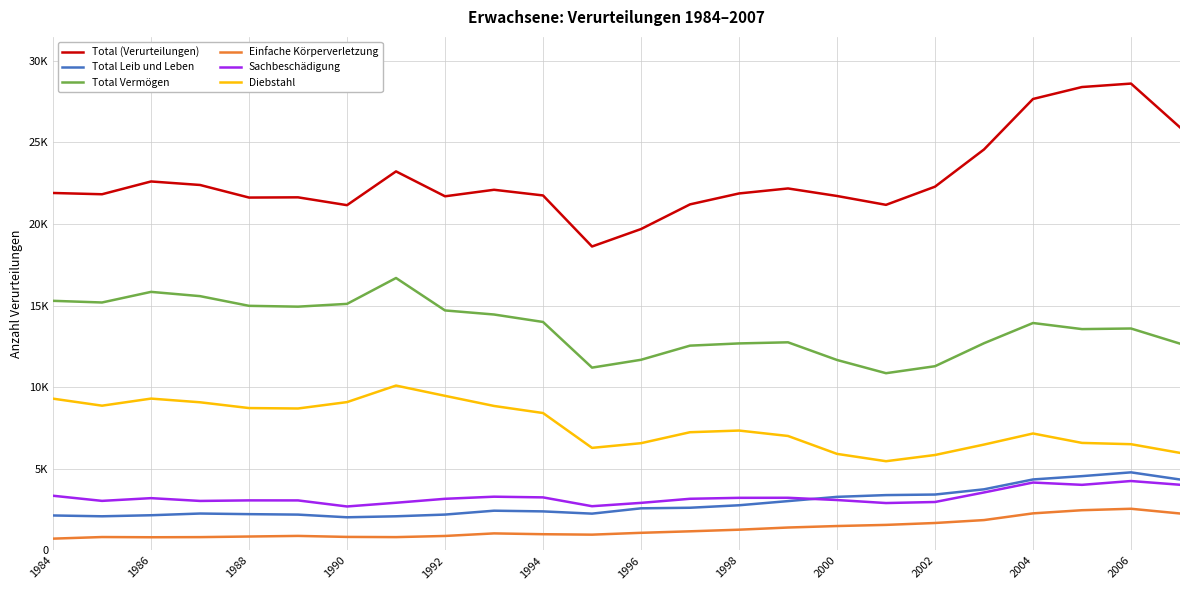

True or false: Total (Verurteilungen) and Sachbeschädigung intersect in this chart.

False